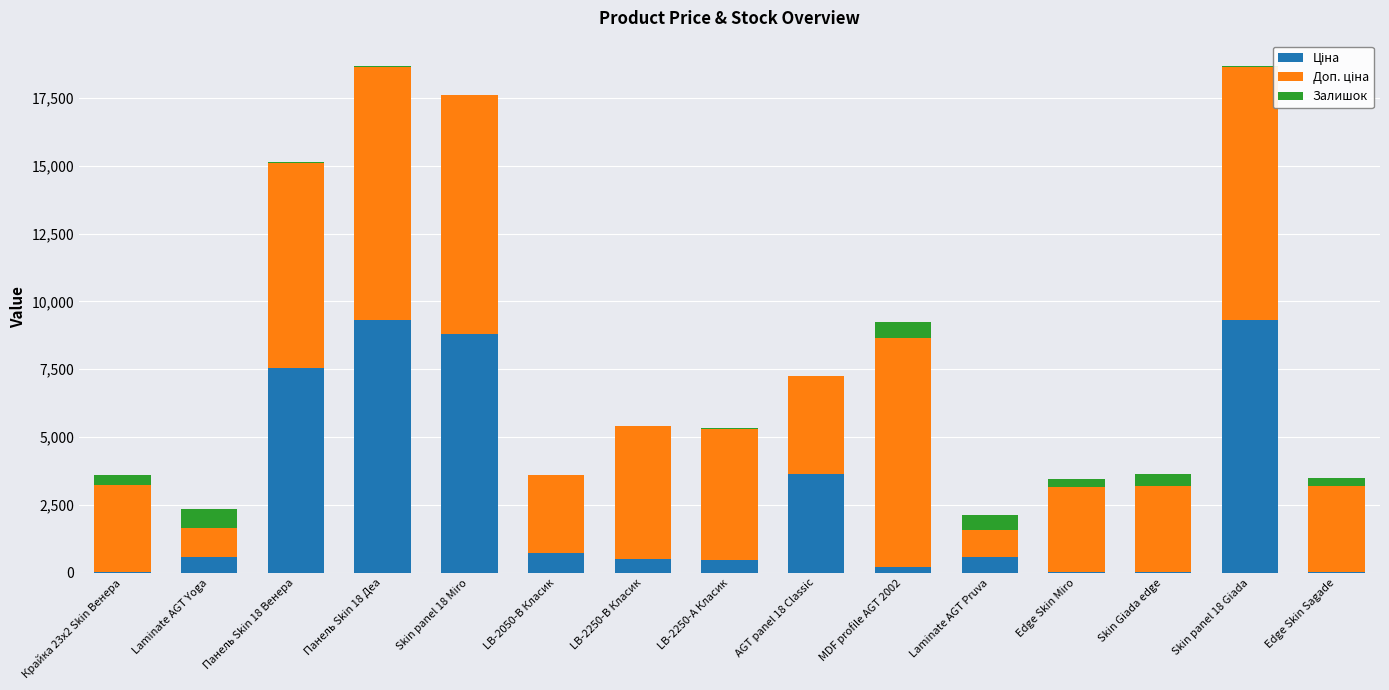

Count the number of categories in the chart.

15